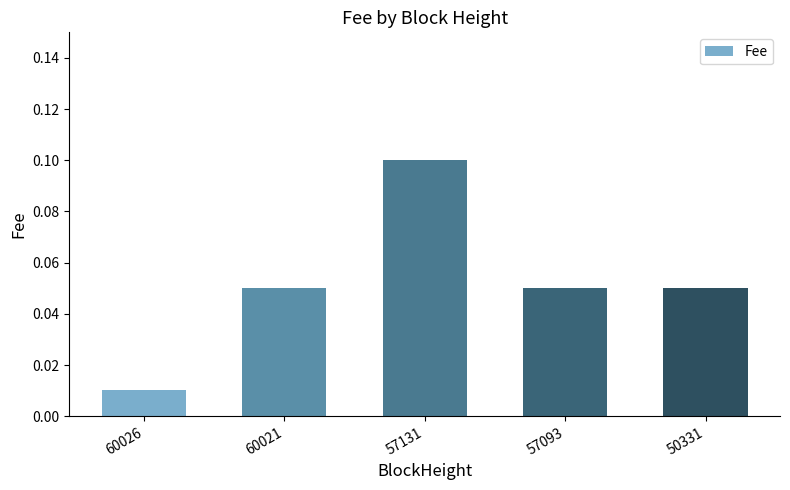

Which category has the lowest value across all series?

60026